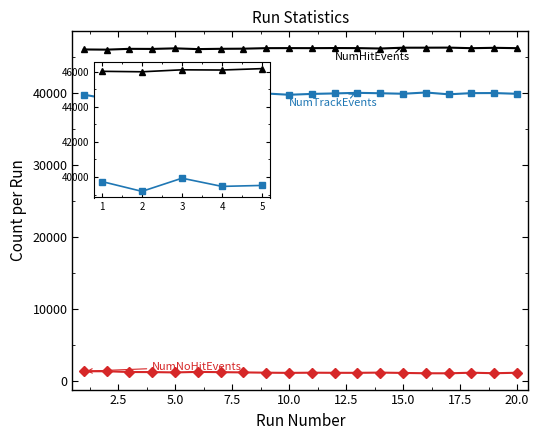

Which series has the largest range (max minus min)?

NumTrackEvents